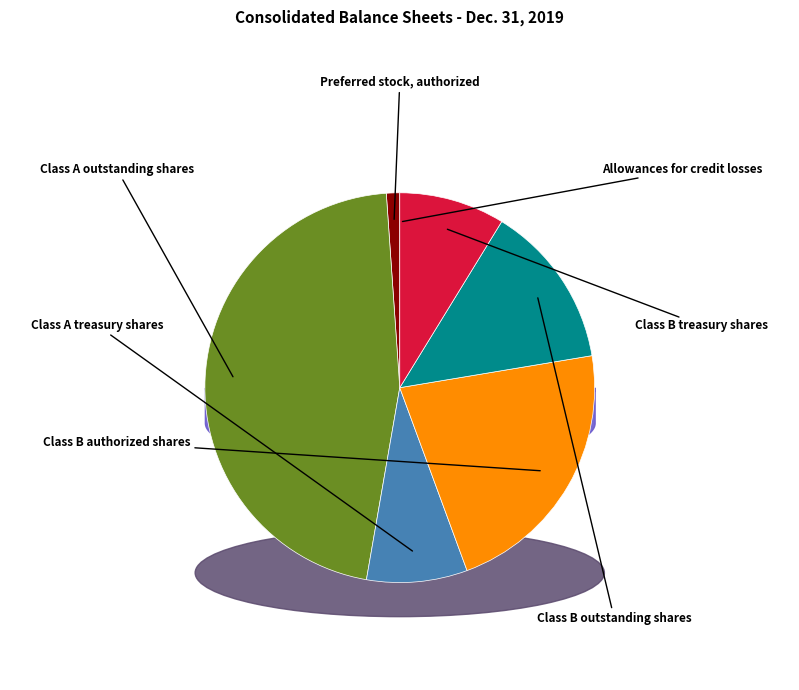

What is the ratio of the value at Class B authorized shares to the value at Preferred stock, authorized?

20.0